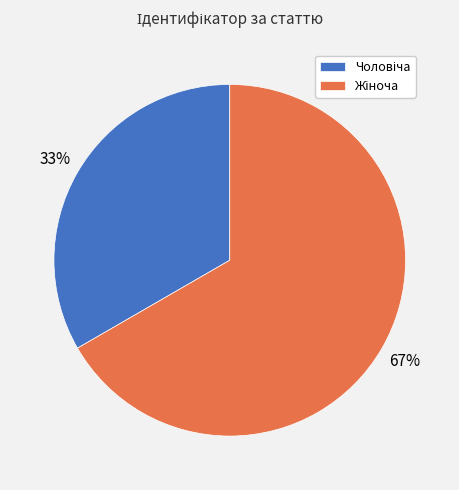

Is there a majority slice in this chart?

Yes